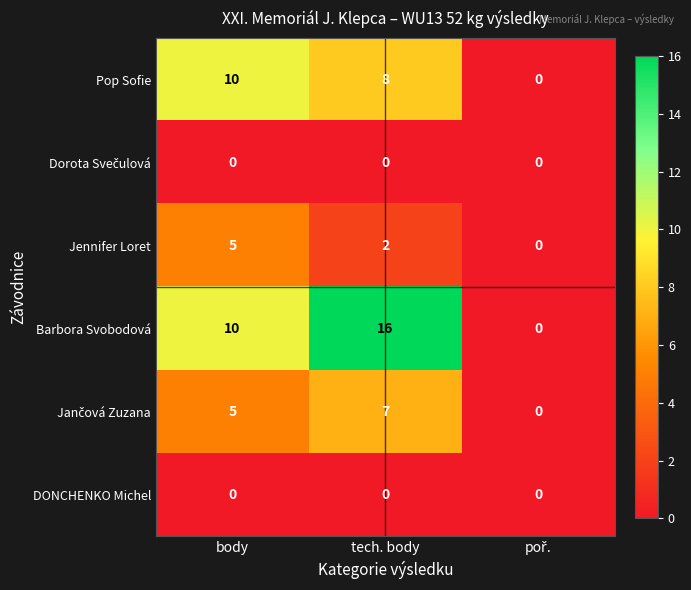

How many categories are shown in the chart?

3